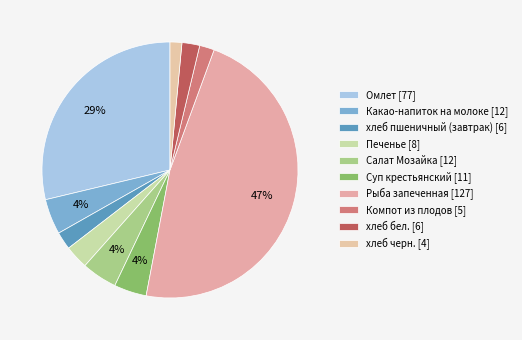

Which slice is the largest?

Рыба запеченная